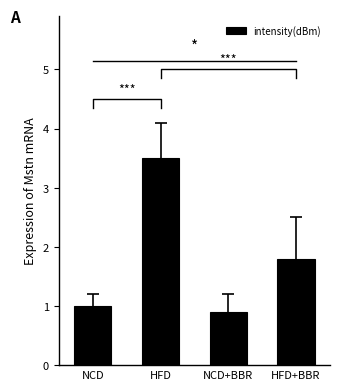

Reading left to right, what are all the values shown in this chart?

1.0	3.5	0.9	1.8